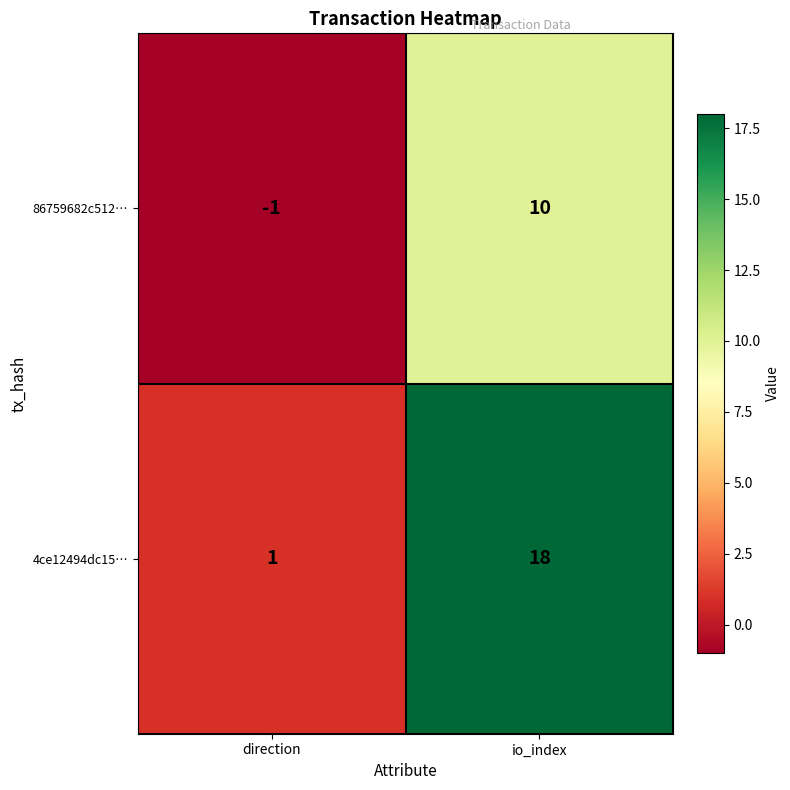

What is the difference between the maximum and minimum values in the 86759682c512… series?

11